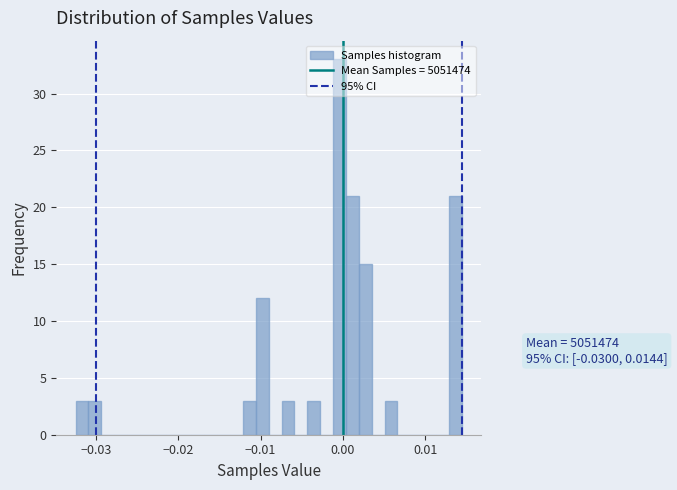

Read against the x-axis, roughly where is the centre of the tallest bar?

0.000